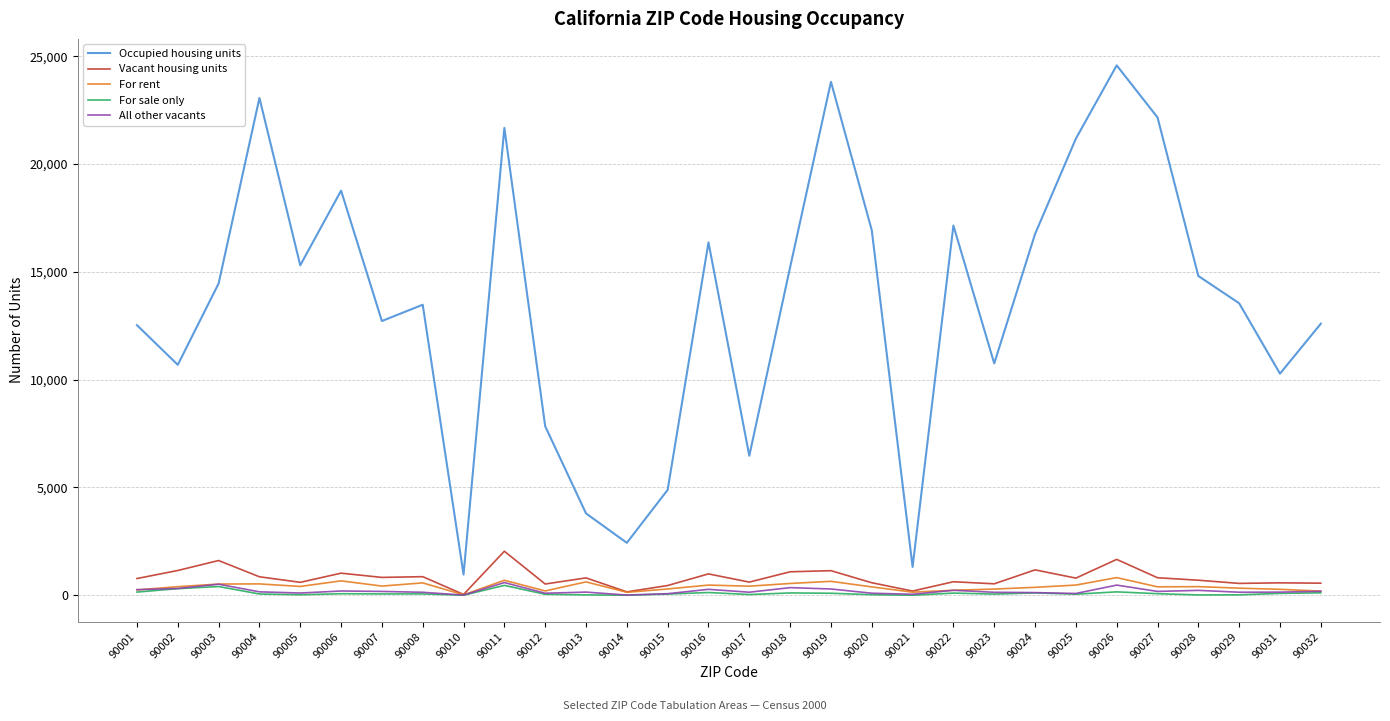

What are all the series names shown in the legend?

Occupied housing units, Vacant housing units, For rent, For sale only, All other vacants